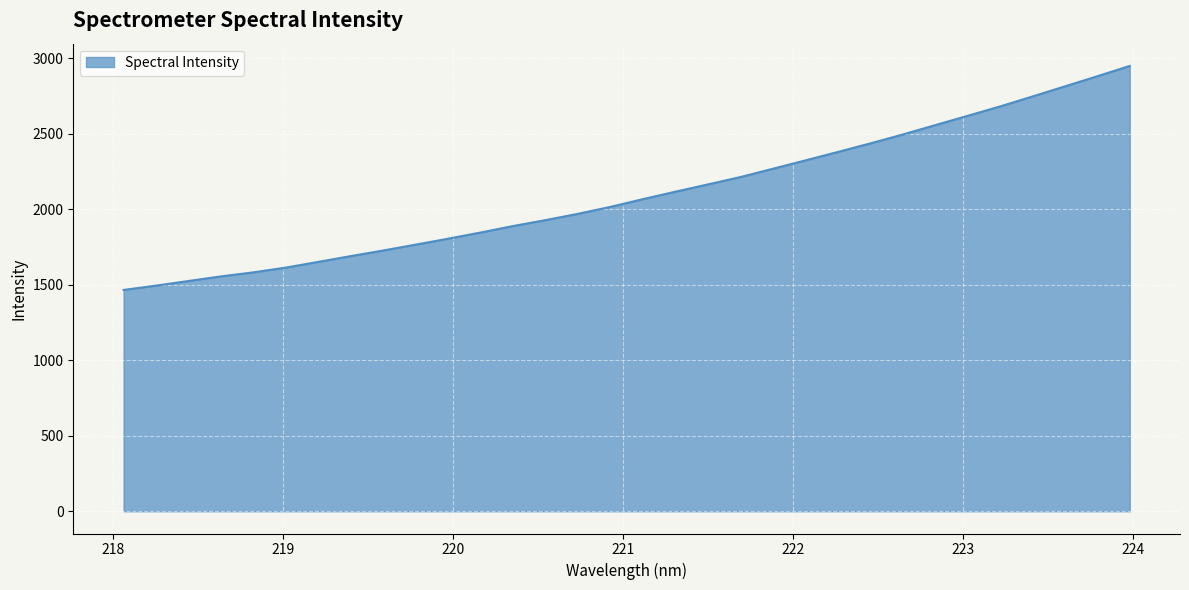

How many lines are shown in the chart?

1